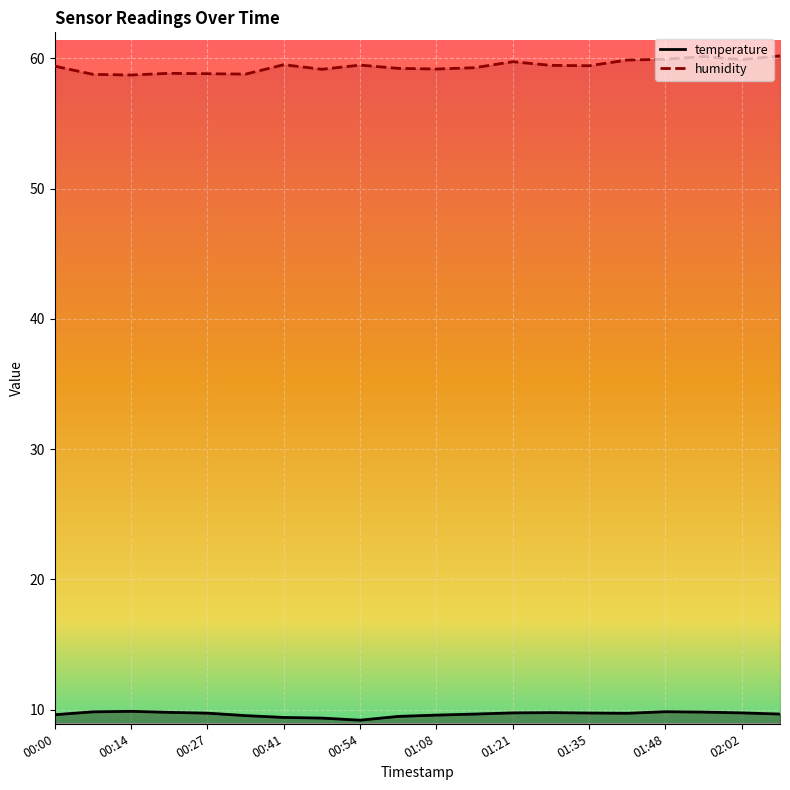

Between 00:54 and 01:48, which series saw the biggest shift?

temperature